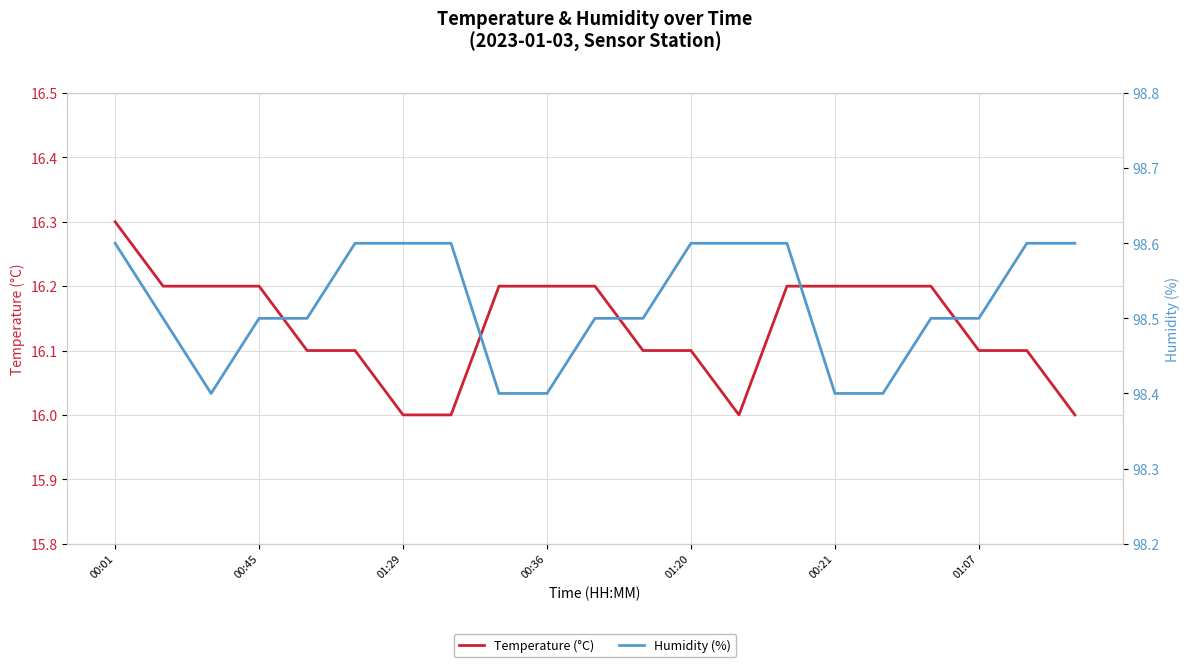

Is it true that Temperature (°C) equals 16.2 at 14?

True